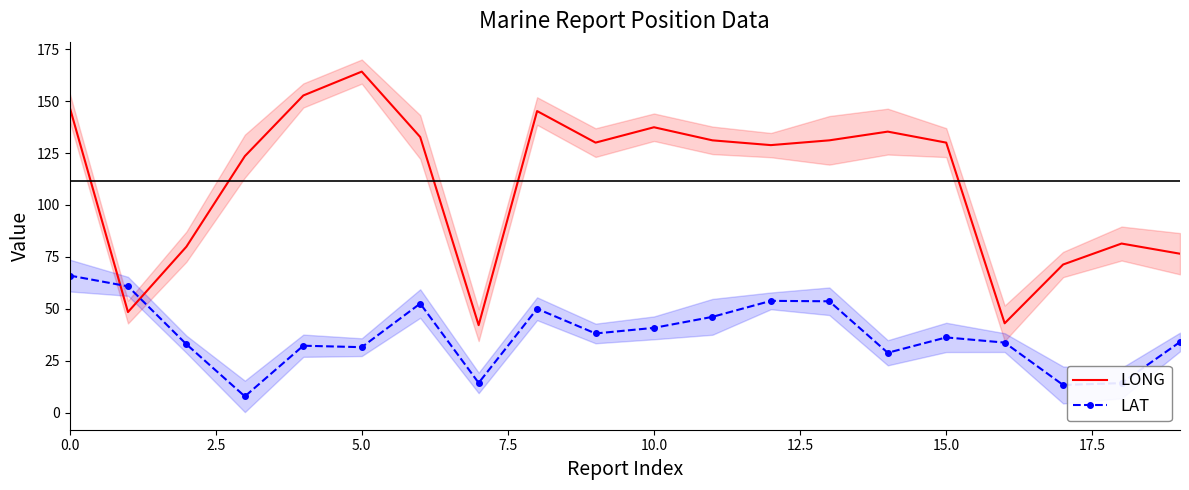

What is the spread (max minus min) of values at 17?

58.0